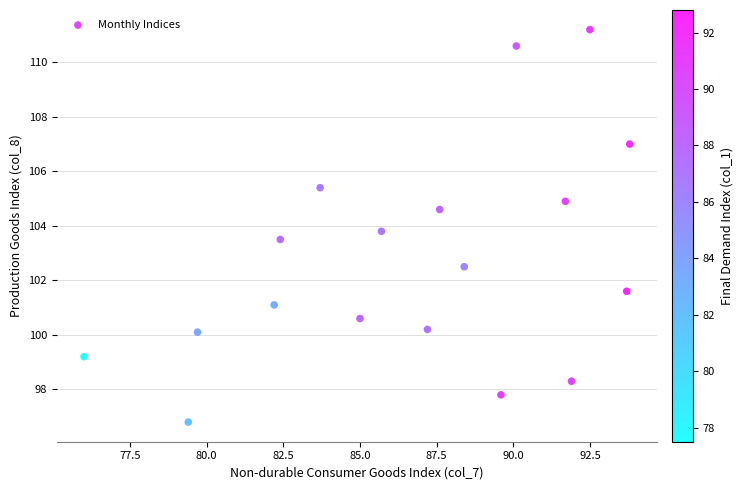

What is the range of Y values (max minus min)?

14.4